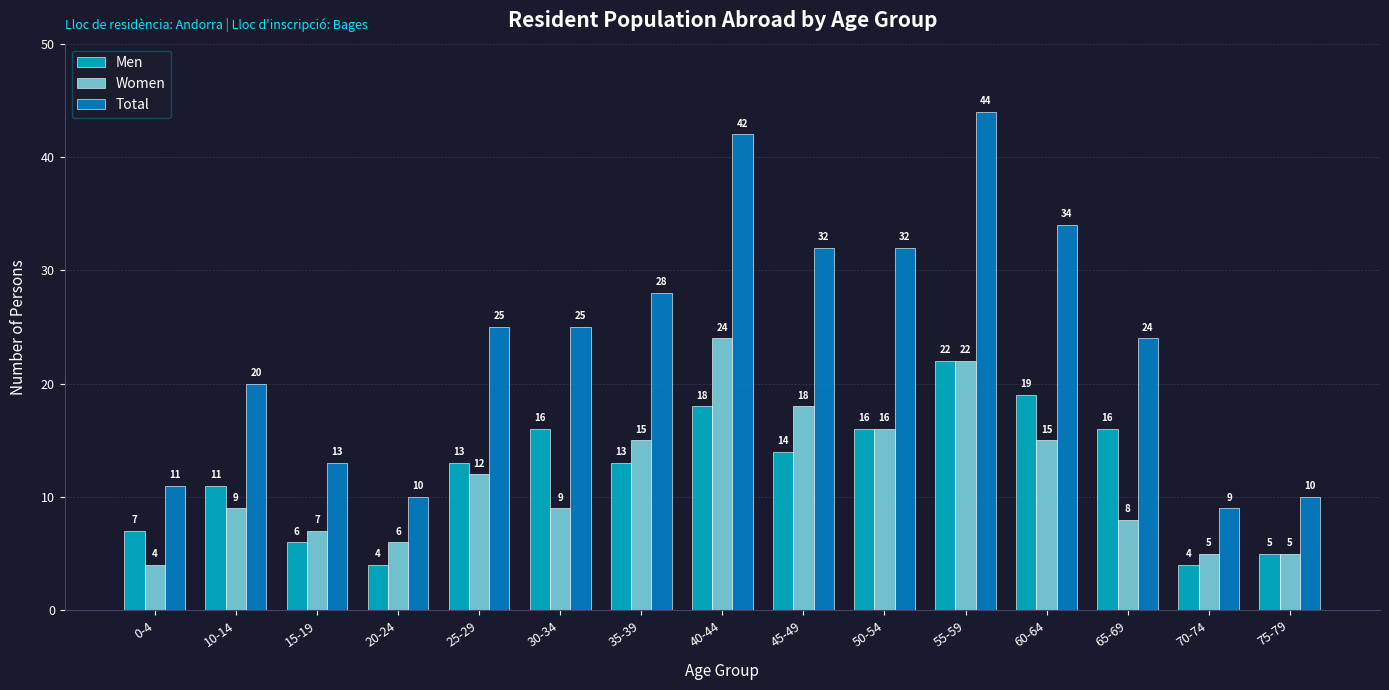

What are all the series names shown in the legend?

Men, Women, Total